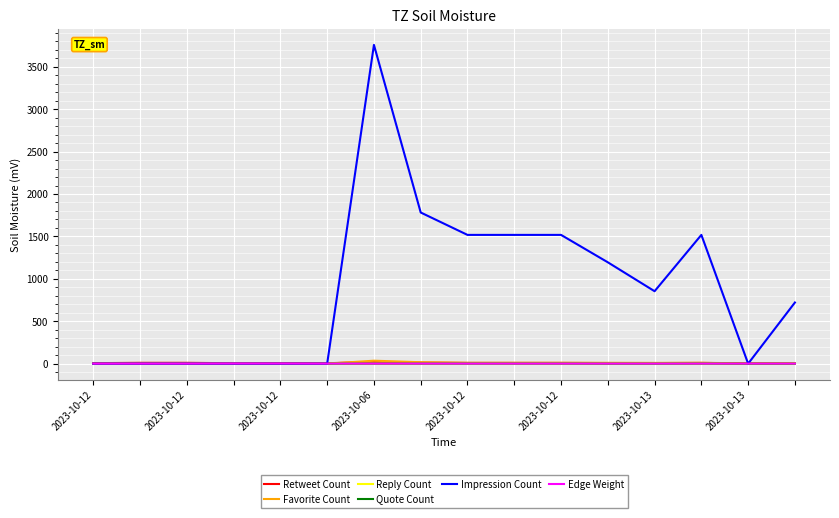

Which series has the widest spread of values?

Impression Count